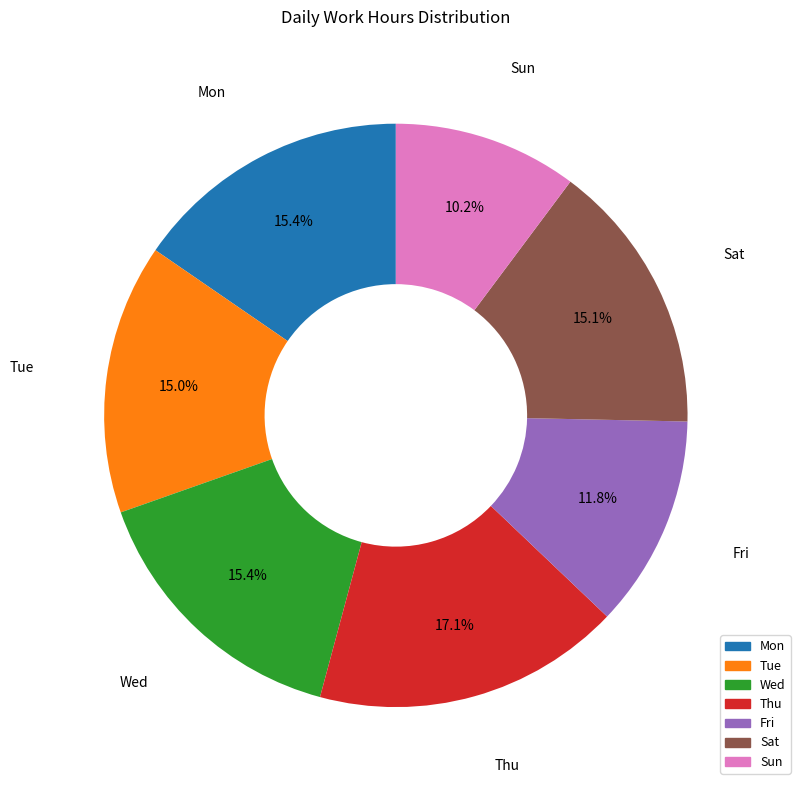

The Mon slice represents 15% of the pie. True or false?

True